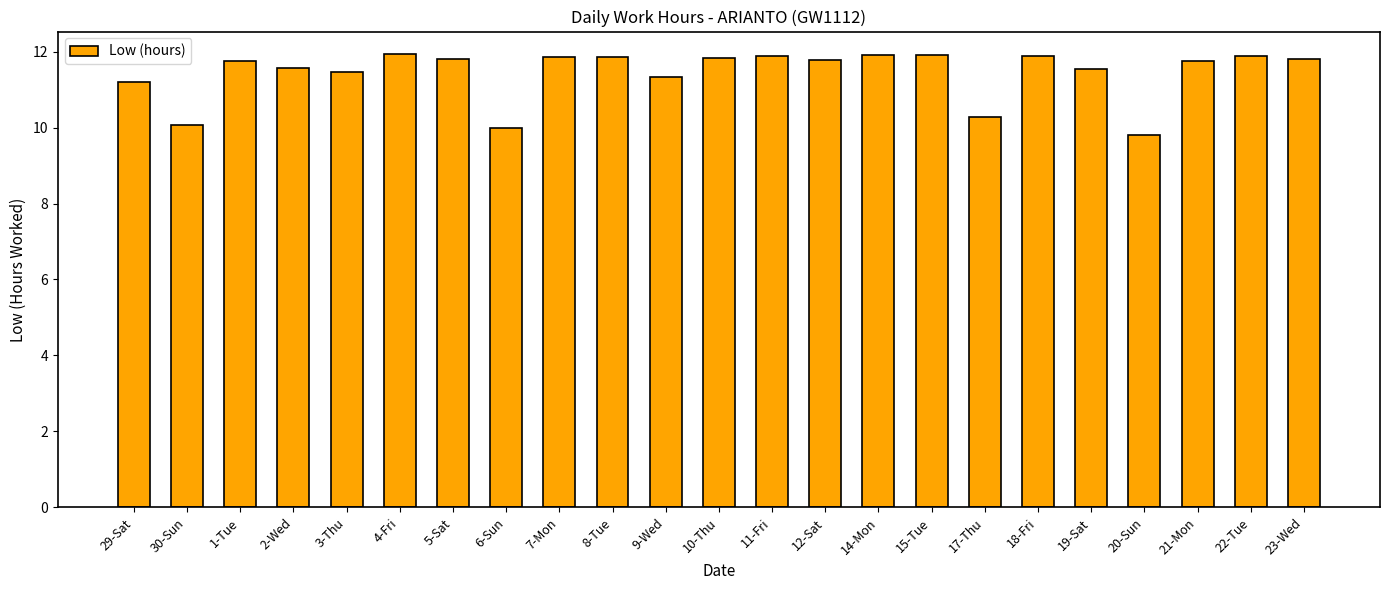

What is the average value?

11.4